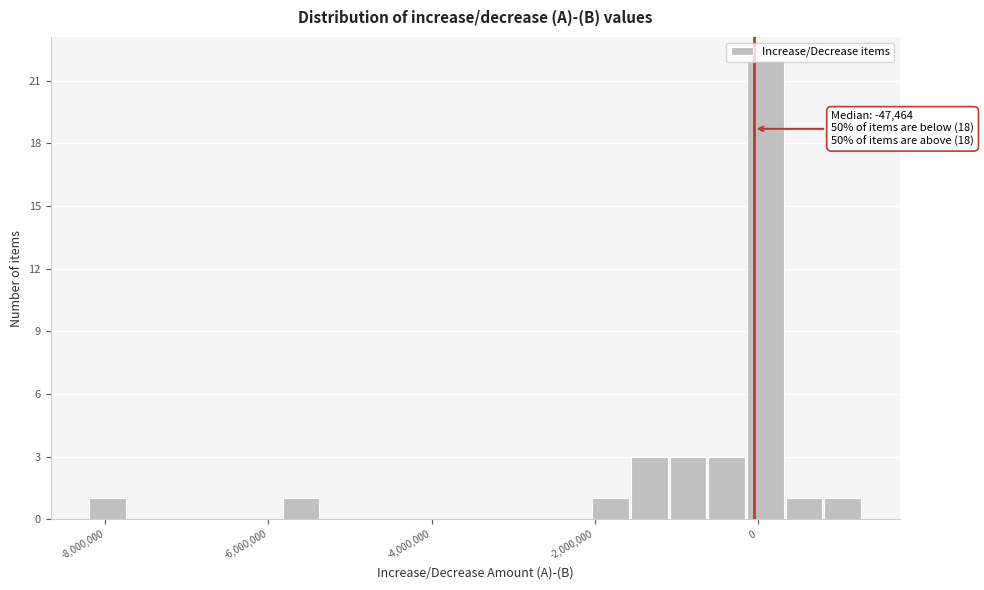

Around what value on the x-axis is the tallest bar? Give the approximate position of its centre, as read against the axis.

0